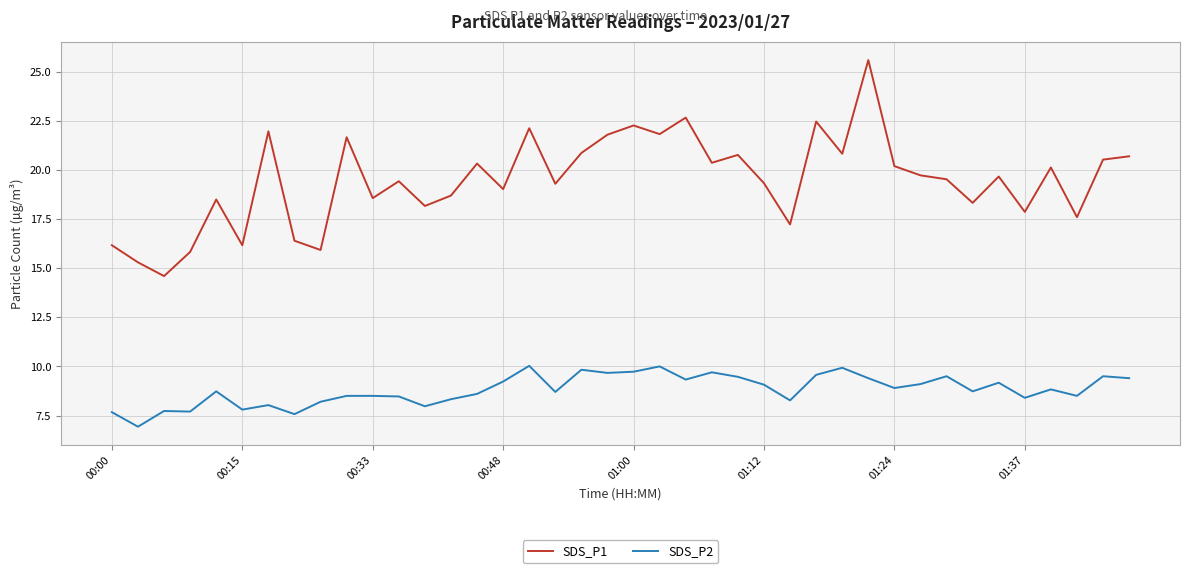

Which series has the largest range (max minus min)?

SDS_P1